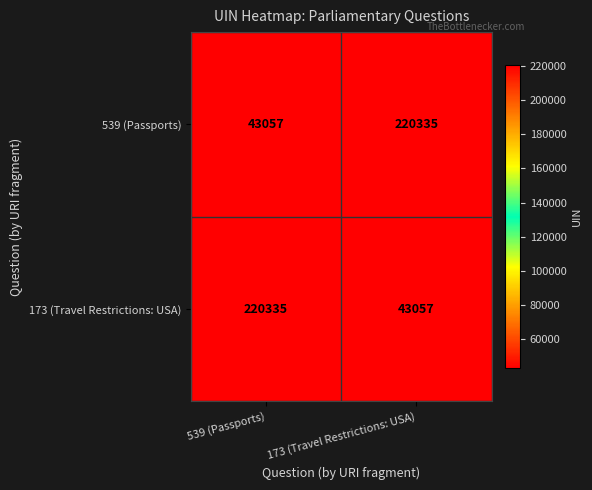

How many distinct data groups are displayed?

2